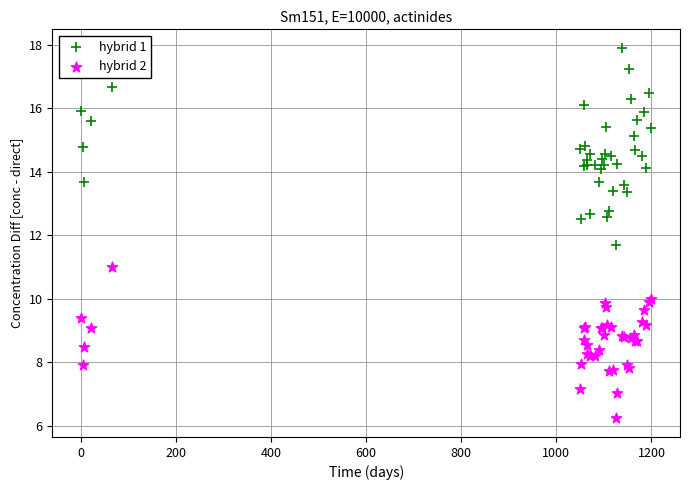

Which series contains the lowest Y value?

hybrid 2